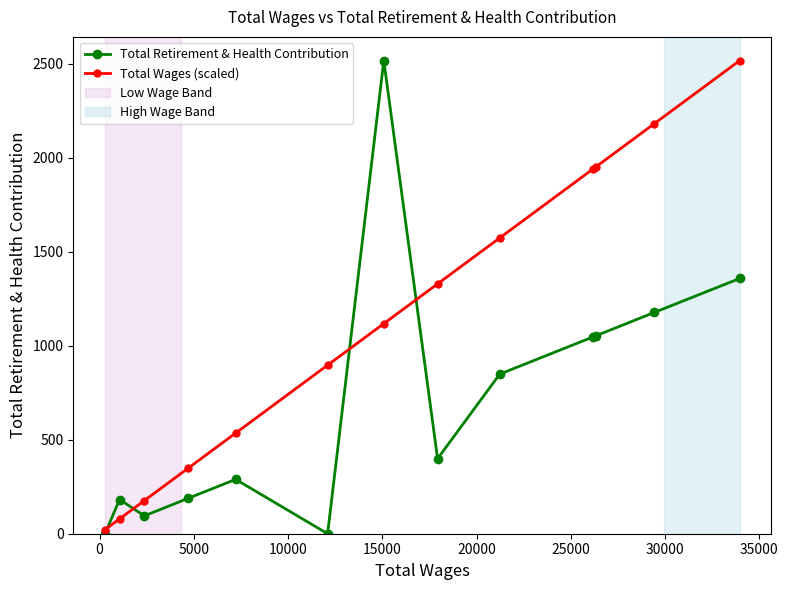

True or false: Total Retirement & Health Contribution and Total Wages (scaled) intersect in this chart.

True